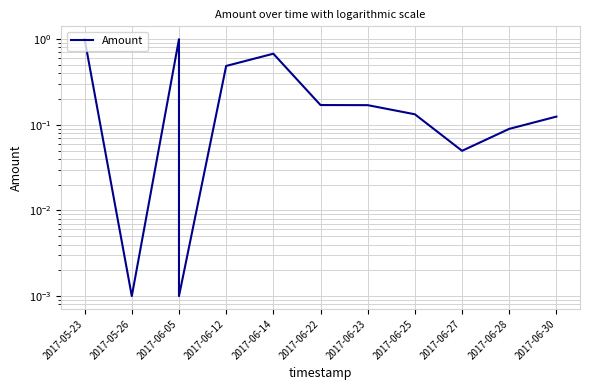

The value at 2017-06-12 is 0.2. True or false?

False